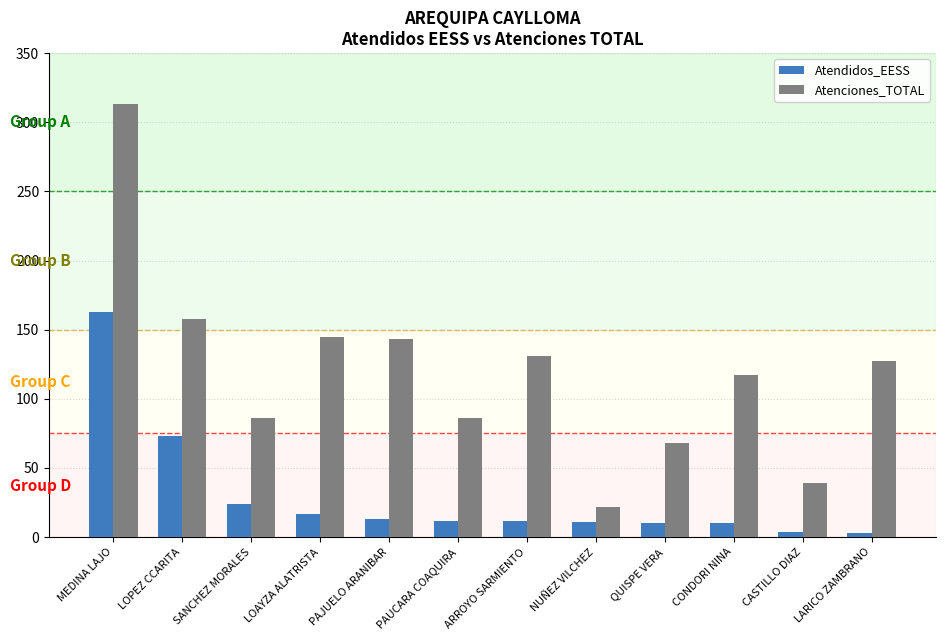

Rank the series by their average value, from highest to lowest.

Atenciones_TOTAL, Atendidos_EESS